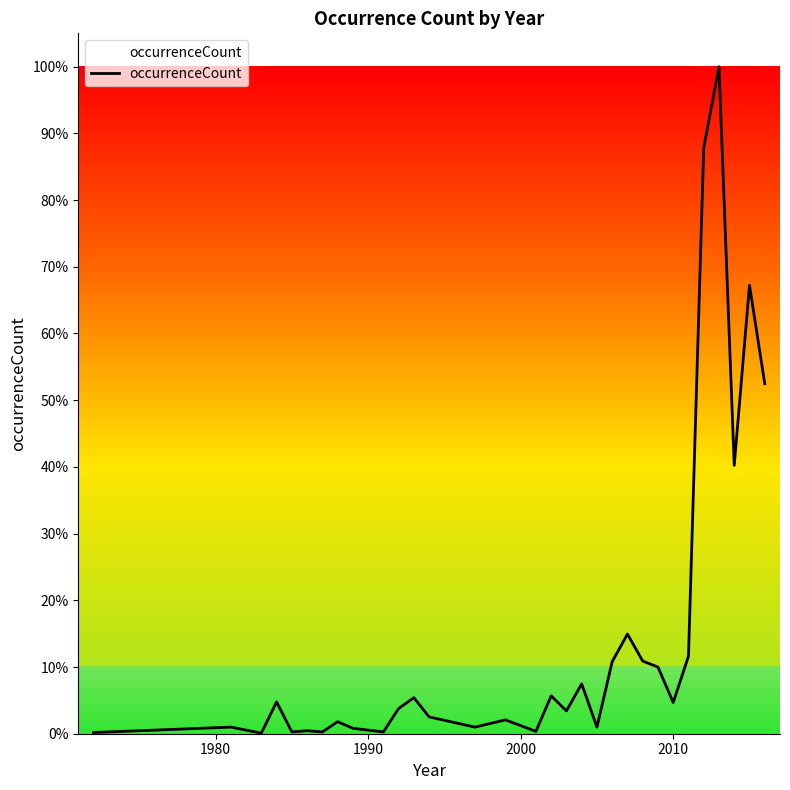

Does the chart display data point markers on the line(s)?

No